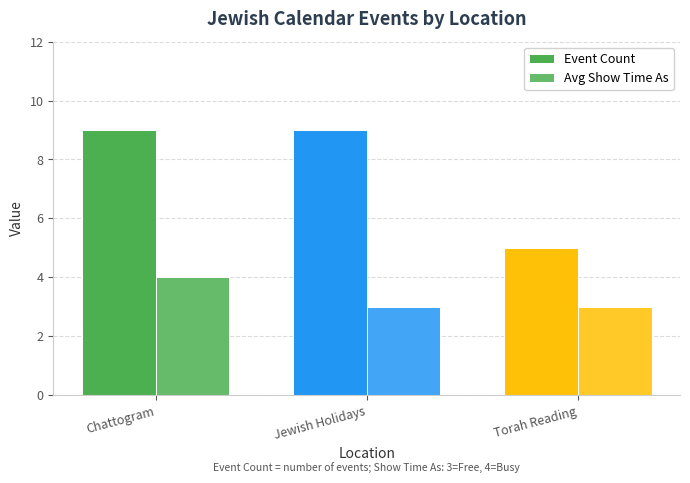

Which series has the widest spread of values?

Event Count